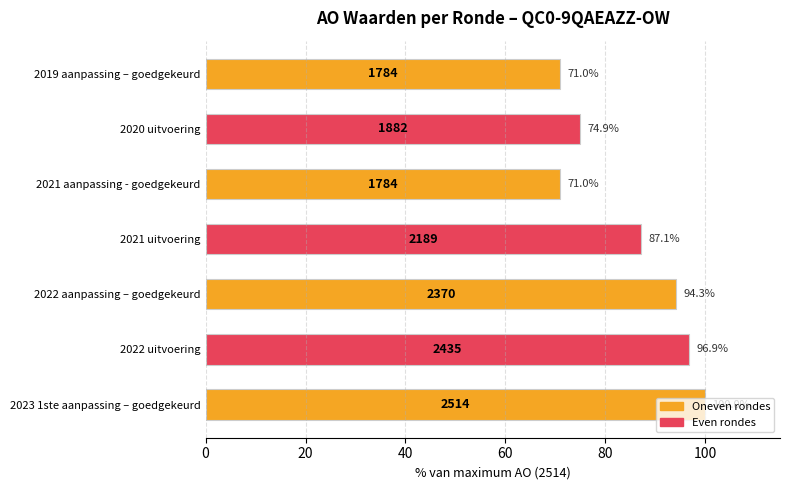

What is the ratio of the value at 2021 uitvoering to the value at 2022 uitvoering?

0.9